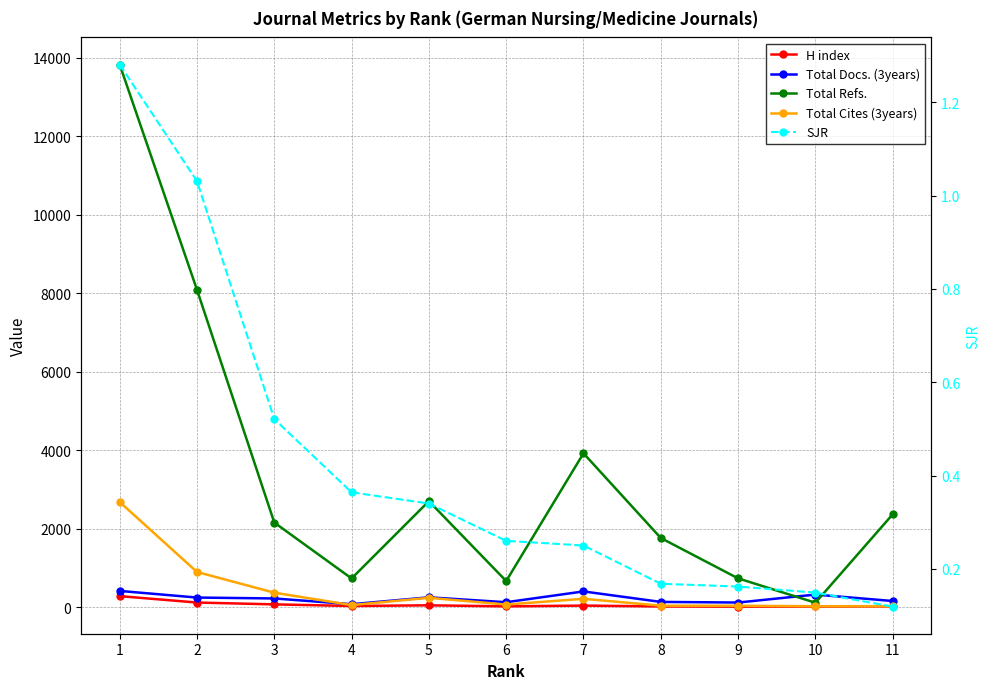

Count the number of data series in this chart.

5